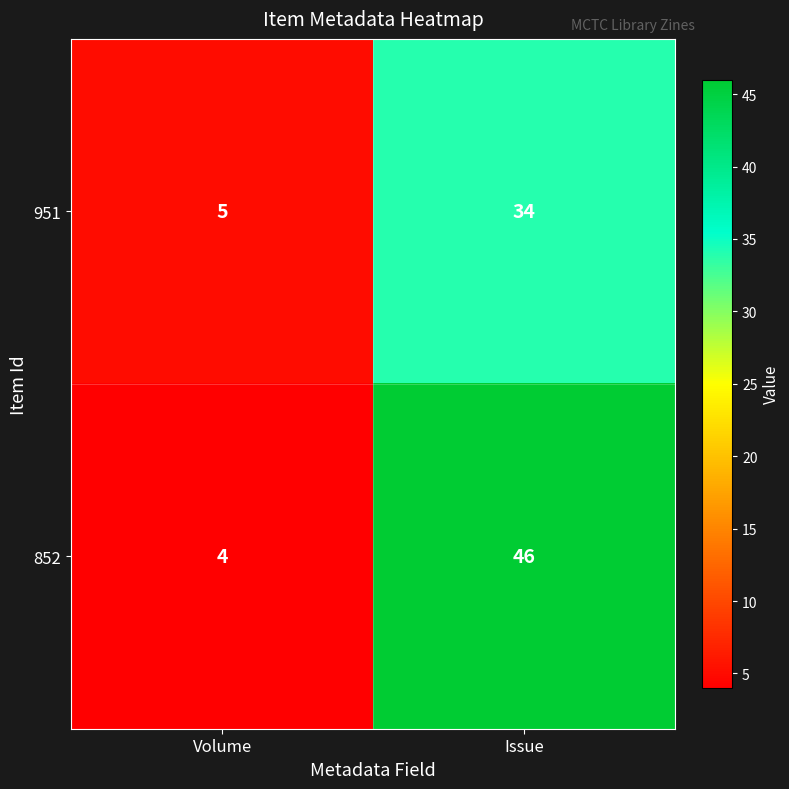

At how many categories does at least one series exceed 27?

1